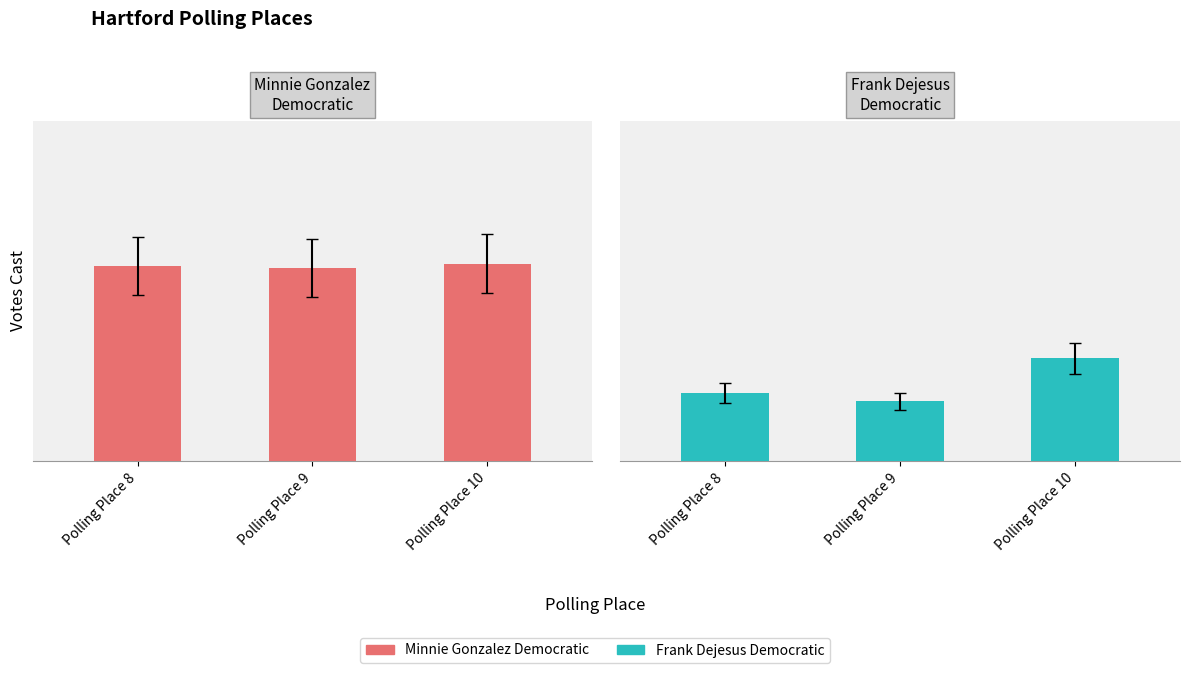

Rank the series at Polling Place 9 from highest to lowest value.

Minnie Gonzalez Democratic, Frank Dejesus Democratic